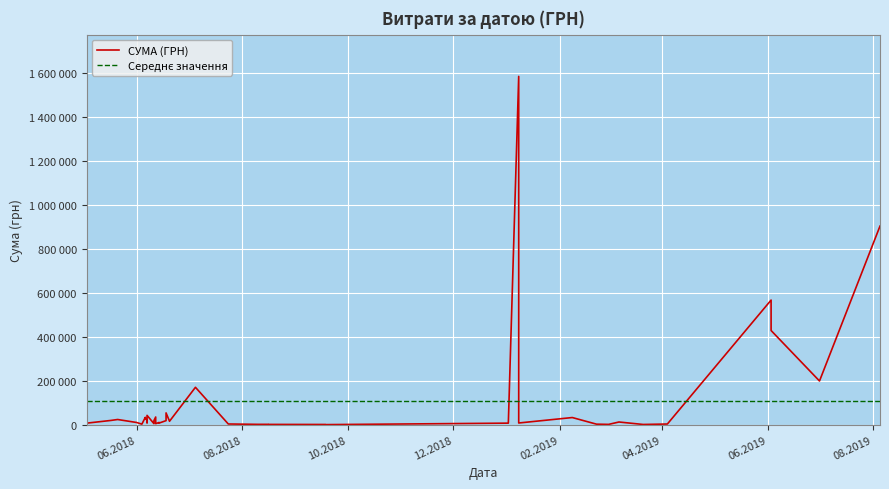

What is the sum of the values at 8 and 2?

569194.5